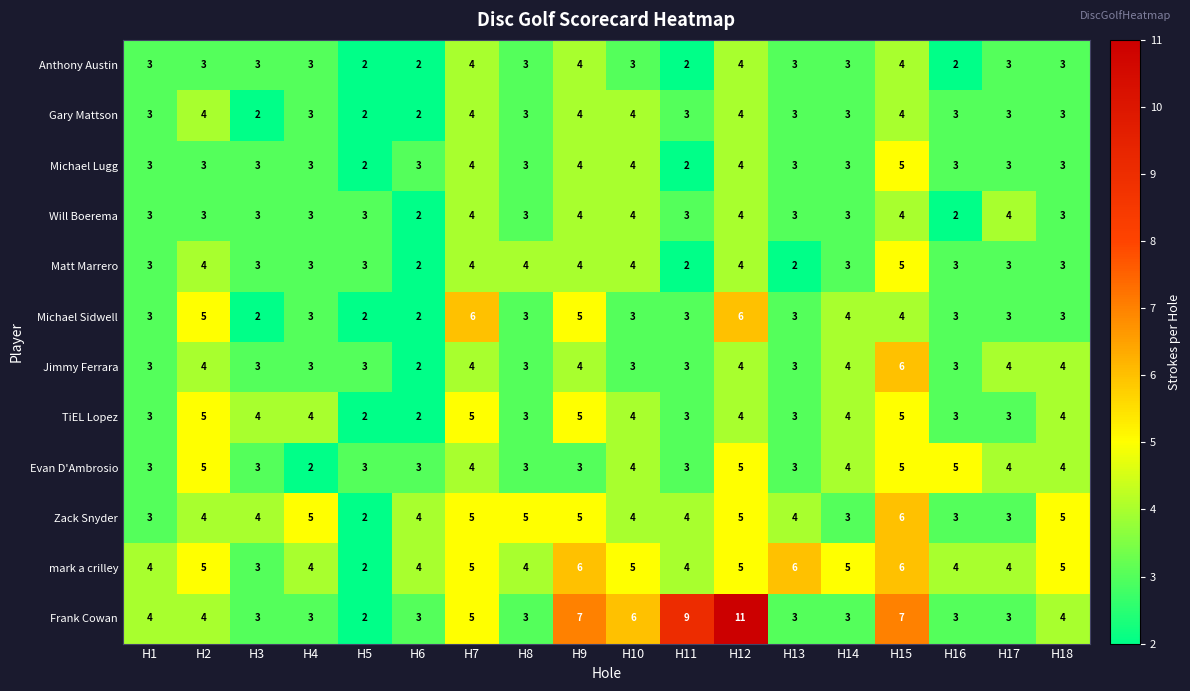

How many distinct data groups are displayed?

12